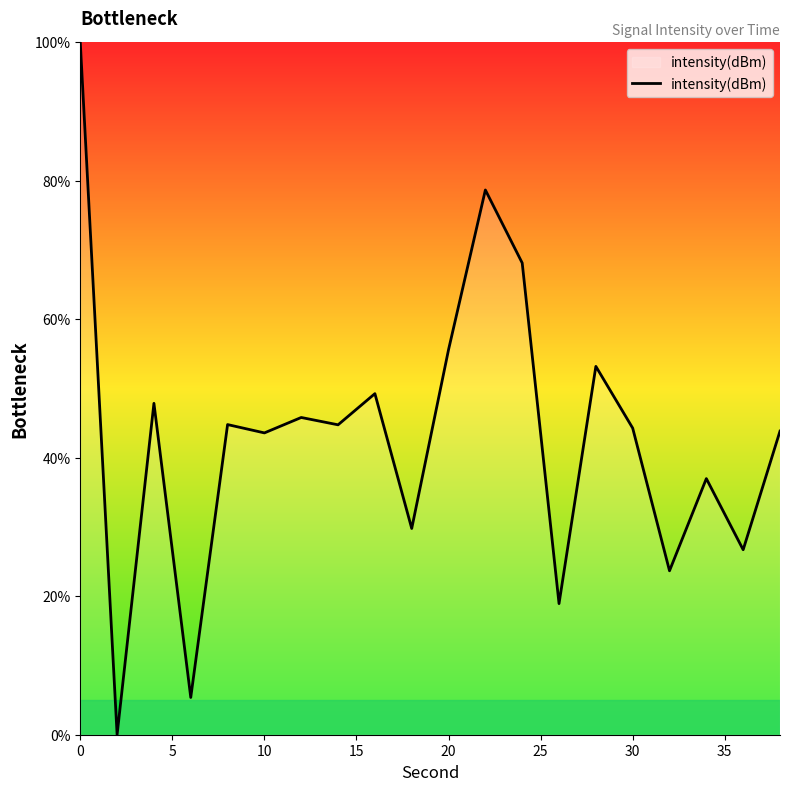

Count the number of data series in this chart.

1